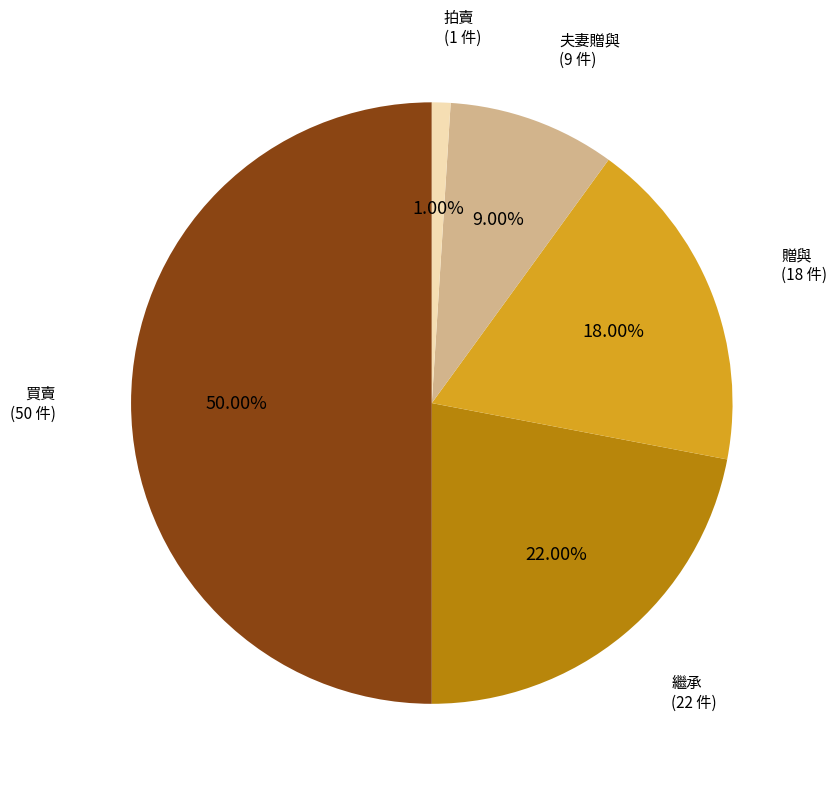

Between 贈與 and 拍賣, which is larger?

贈與